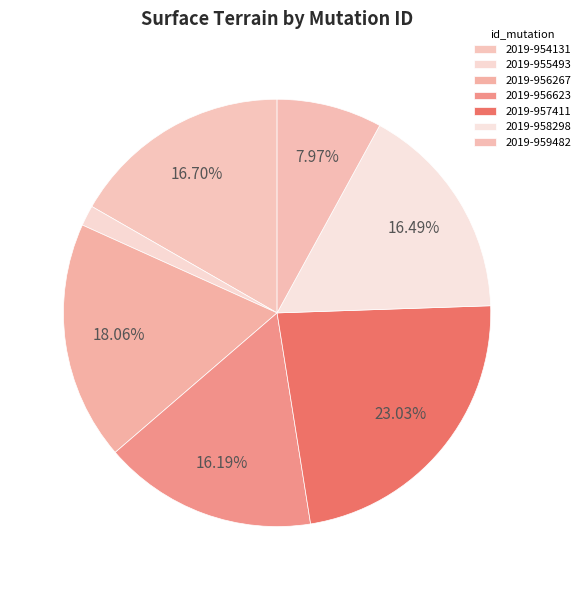

To the nearest percent, what percentage of the pie is 2019-955493?

2%